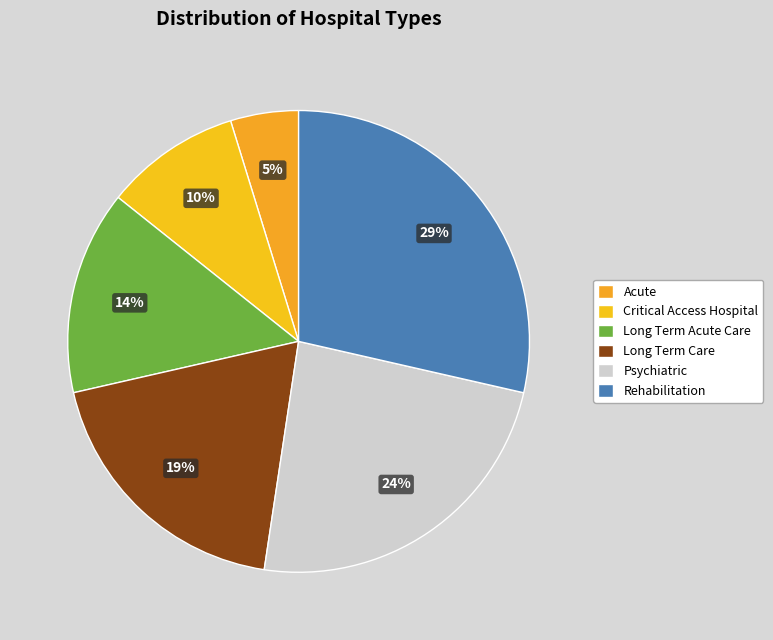

How many segments does this pie chart have?

6